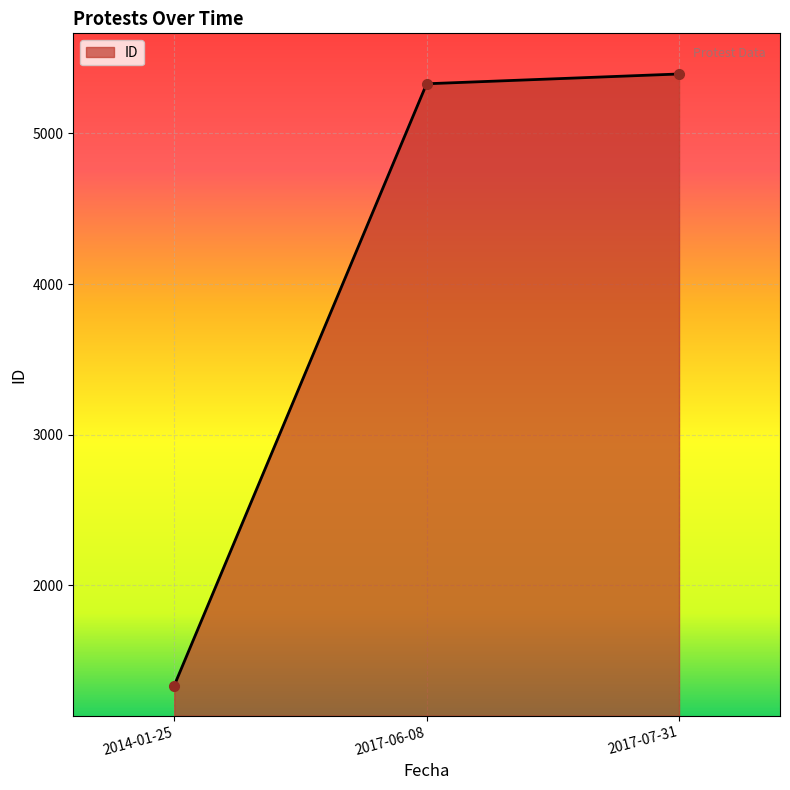

Rank the categories by value from lowest to highest.

2014-01-25, 2017-06-08, 2017-07-31